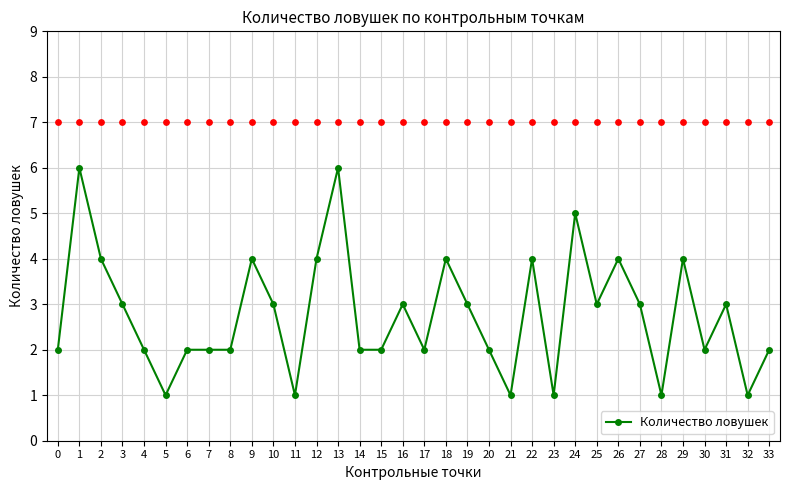

Which has a higher value, 10 or 12?

12